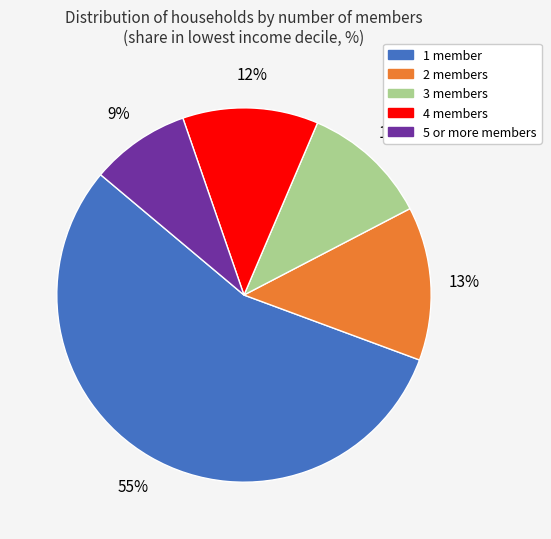

Rank the categories by value from lowest to highest.

5 or more members, 3 members, 4 members, 2 members, 1 member